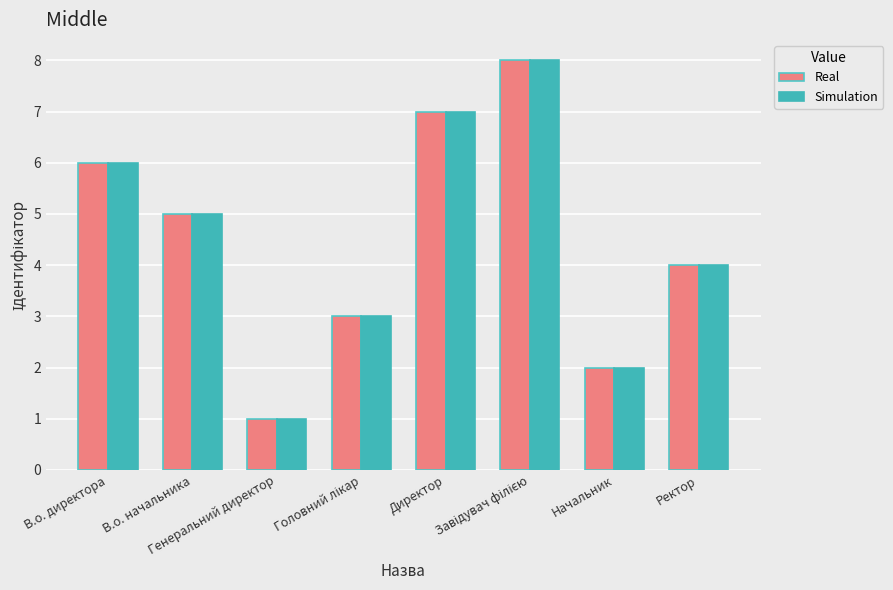

What is the label of the 2nd bar from the right?

Начальник